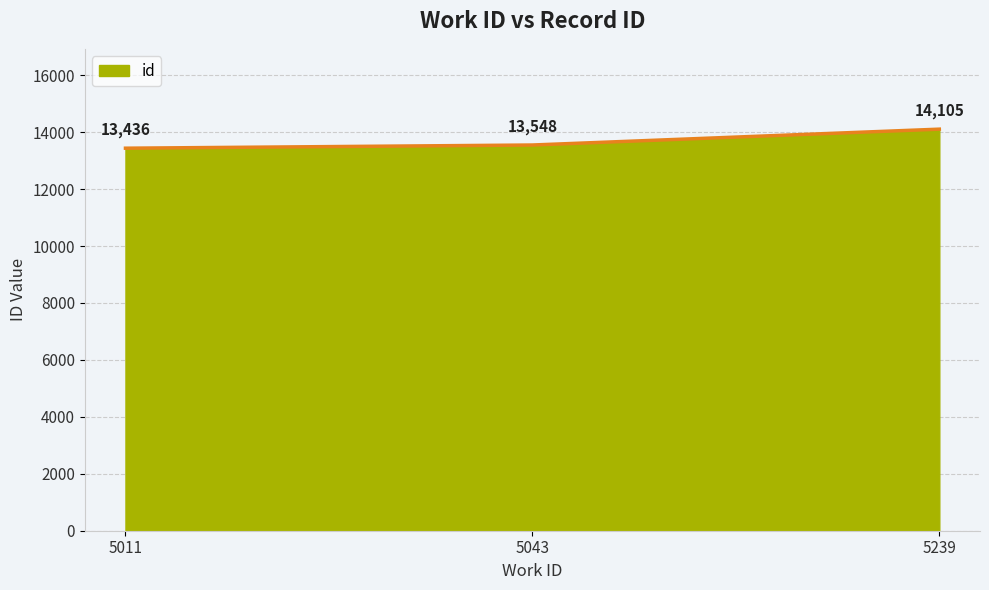

The chart shows a value of 13548 at 5043. True or false?

True